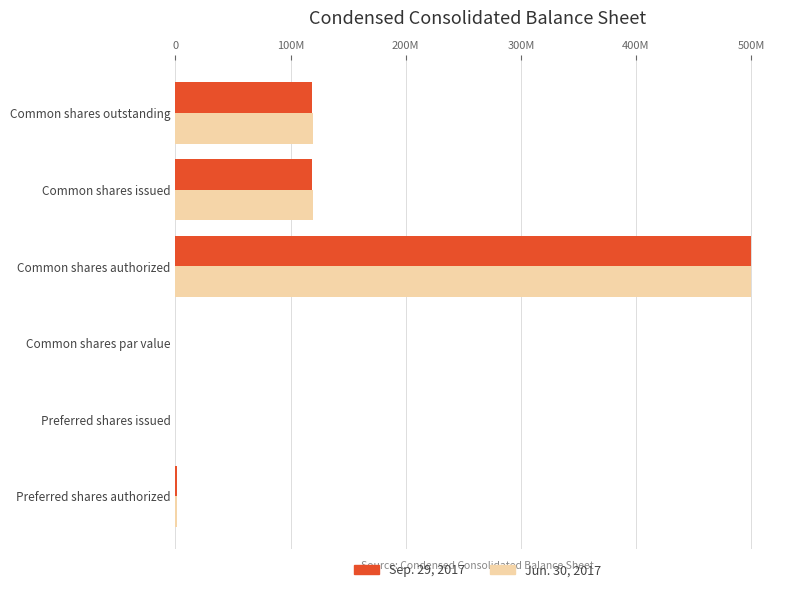

Reading right to left, extract all data points from this chart.

Sep. 29, 2017: 119045836	119045836	500000000	1	0	1000000
Jun. 30, 2017: 119628884	119628884	500000000	1	0	1000000